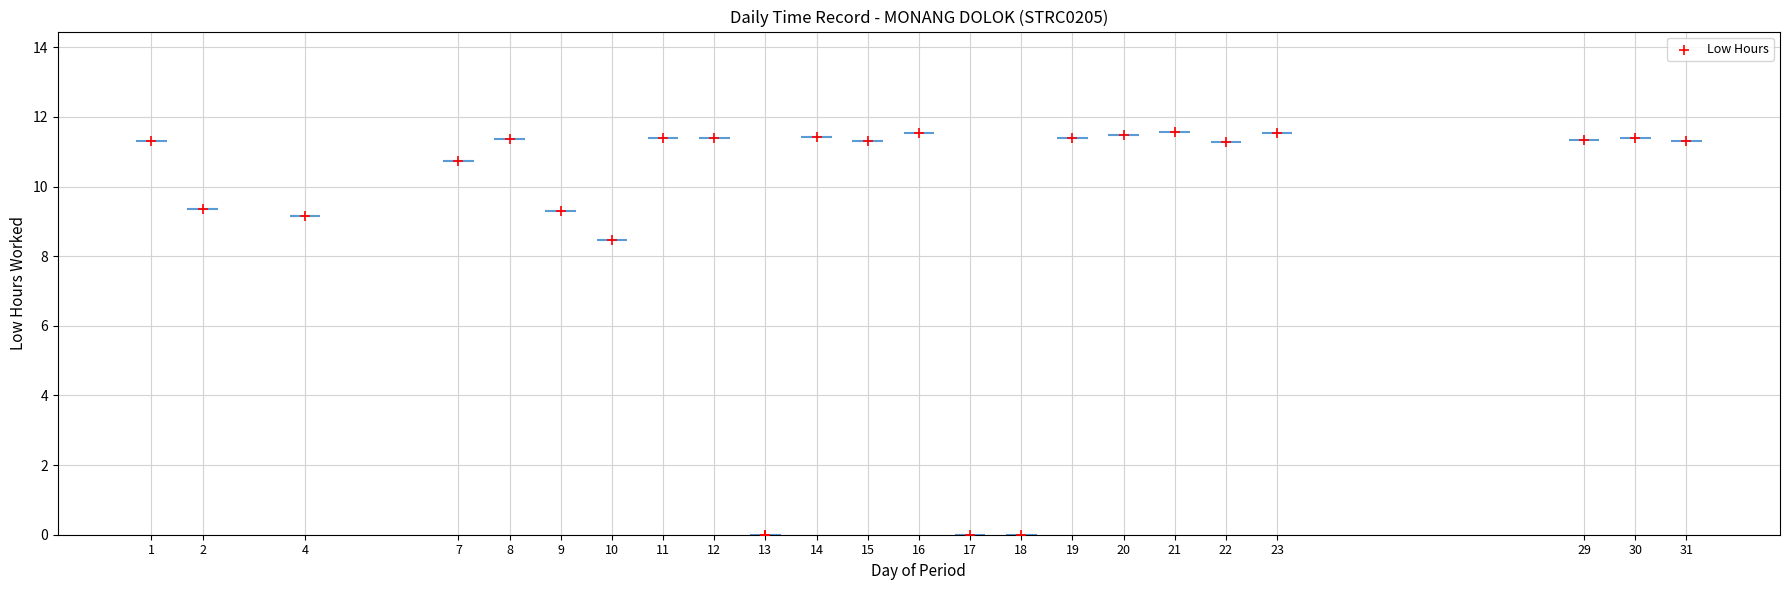

What Y value in the scatter plot is closest to 5?

8.5